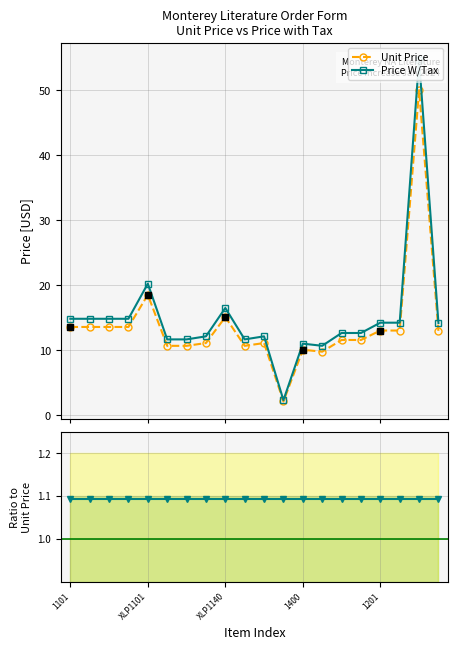

At how many categories does at least one series exceed 12?

14